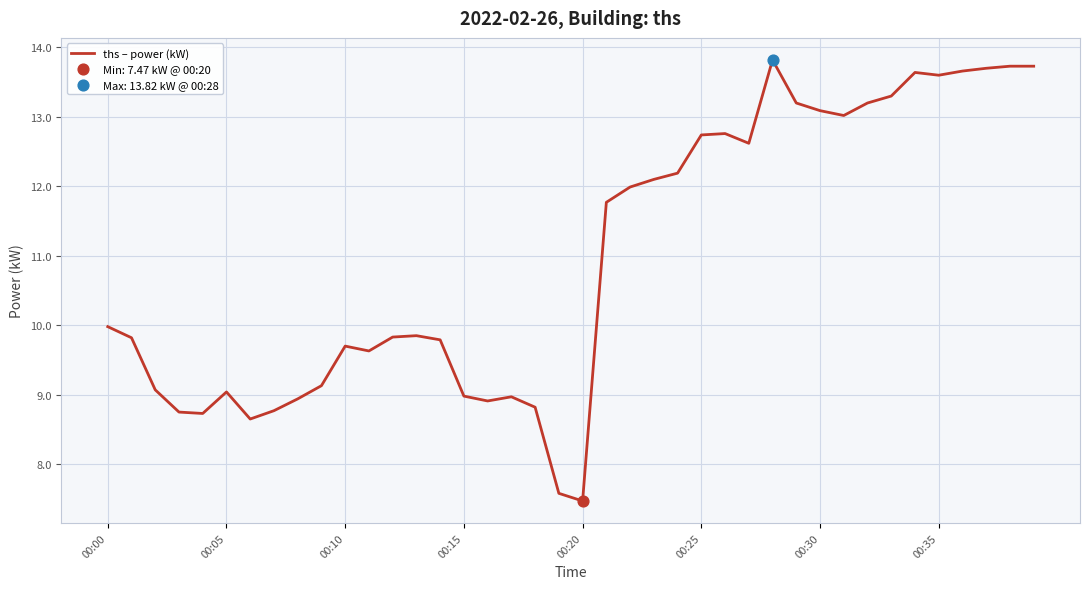

What is the smallest value displayed?

7.5